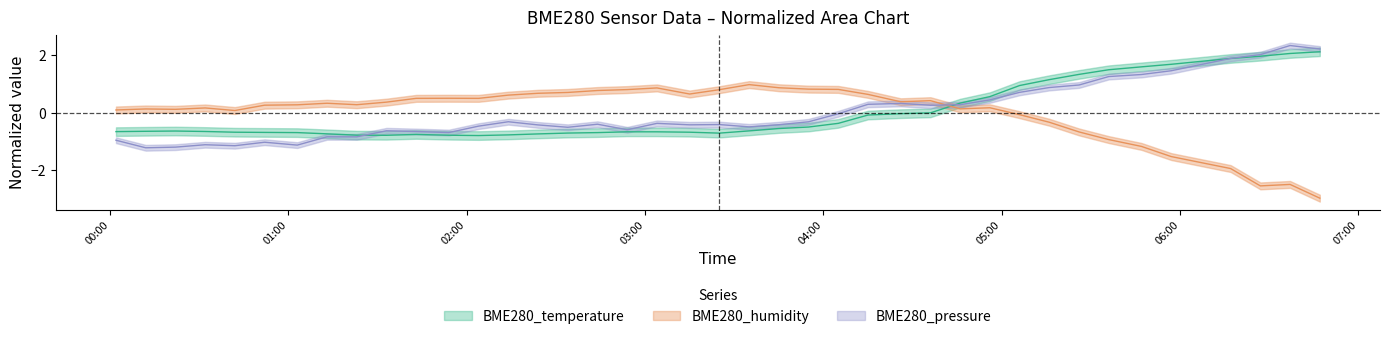

What are all the series names shown in the legend?

BME280_temperature, BME280_humidity, BME280_pressure